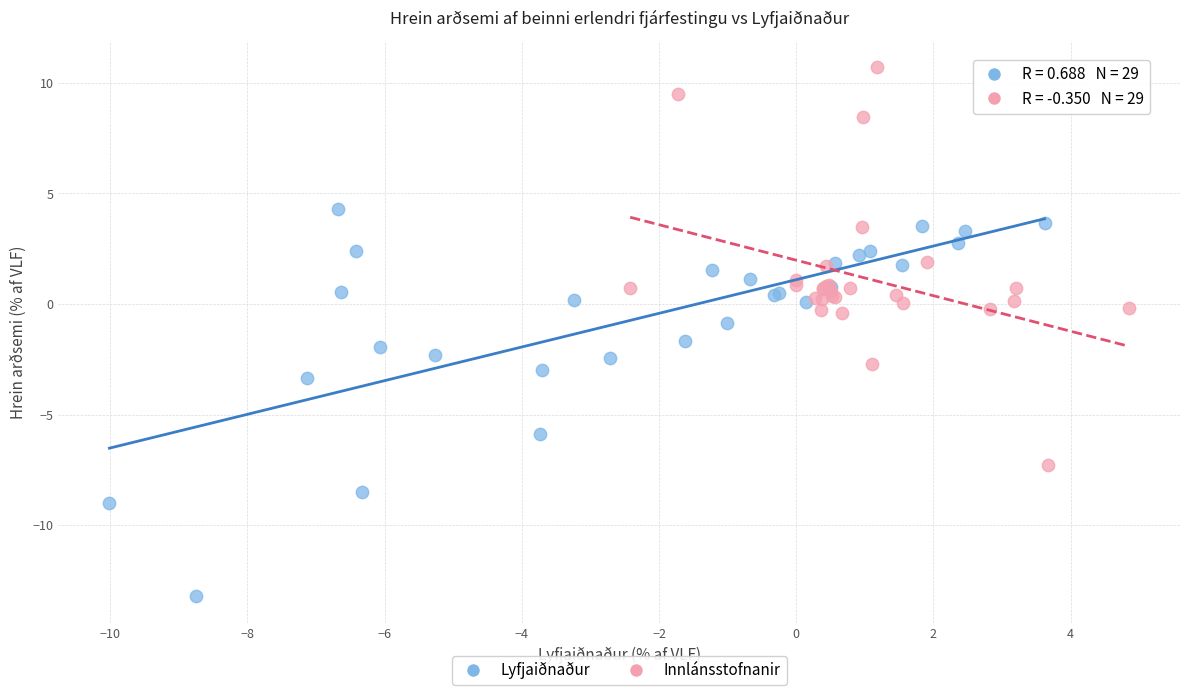

What are all the series names shown in the legend?

Lyfjaiðnaður, Innlánsstofnanir